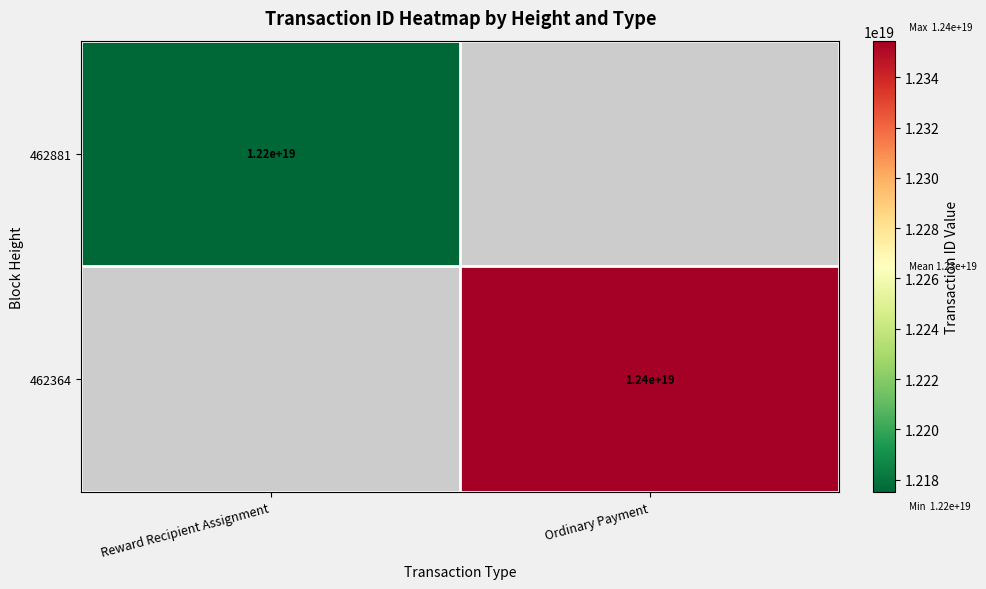

True or false: 462364 has a value of 16532976961085249536 at Ordinary Payment.

False